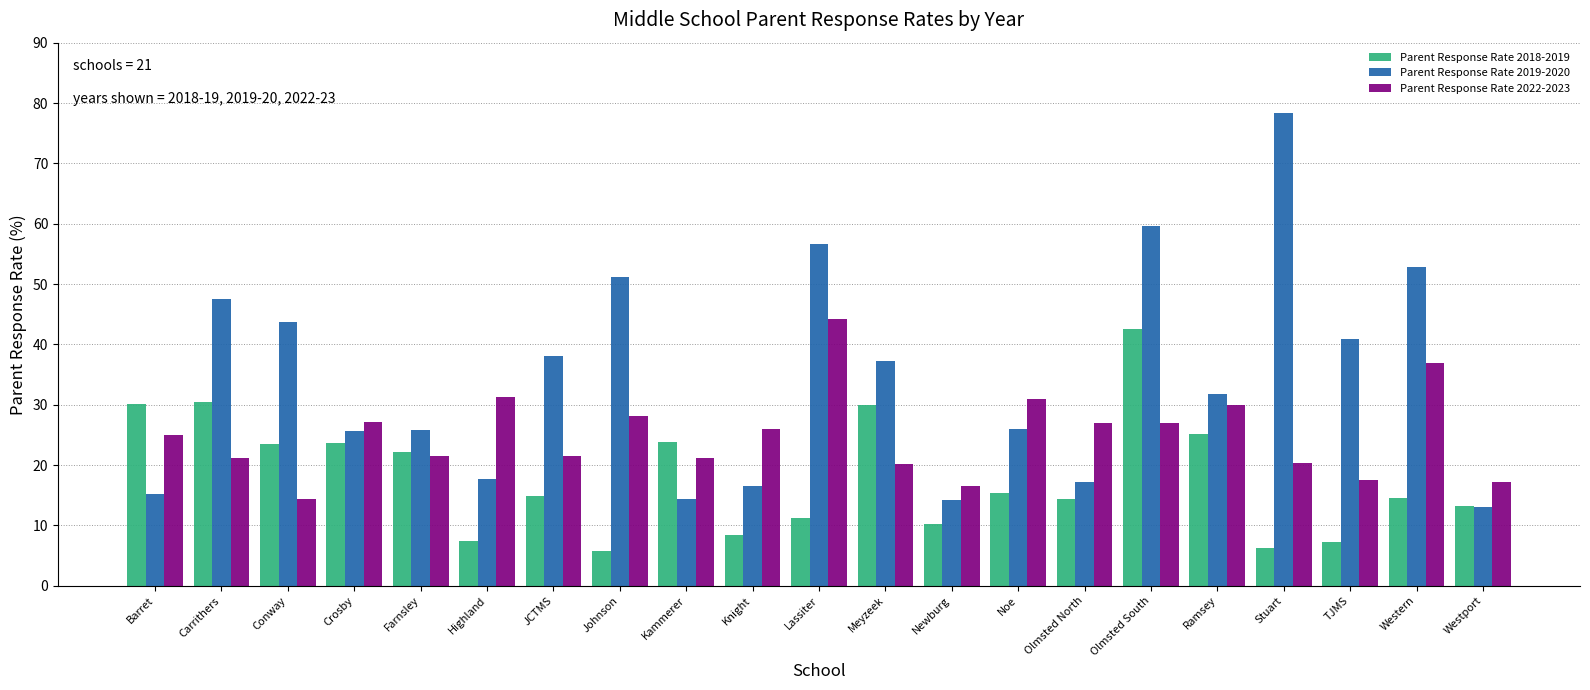

Rank the series at Lassiter from highest to lowest value.

Parent Response Rate 2019-2020, Parent Response Rate 2022-2023, Parent Response Rate 2018-2019